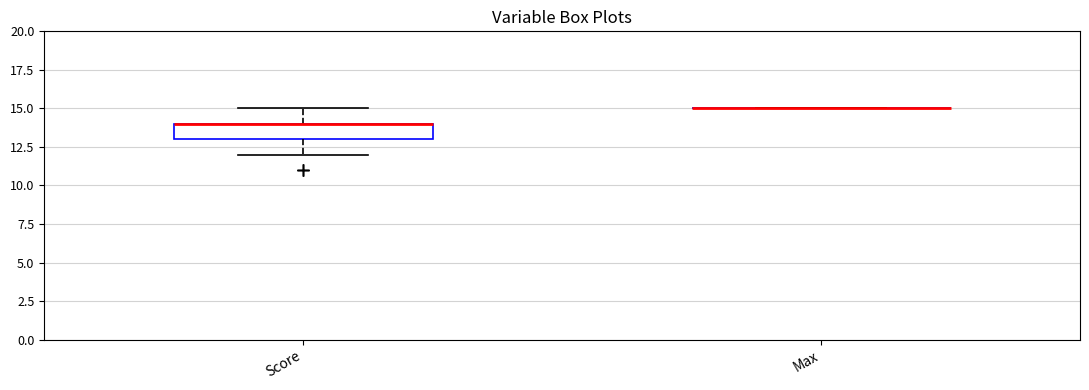

Reading left to right, read every box against the y-axis: the position of its median line, the range the box covers, and the ends of its whiskers. The values are not printed on the chart, so give them approximately, as read against the axis.

Score: median 14 (drawn on the box's upper edge), box 13 to 14, whiskers 12 to 15
Max: box collapsed to a line at 15, whiskers 15 to 15